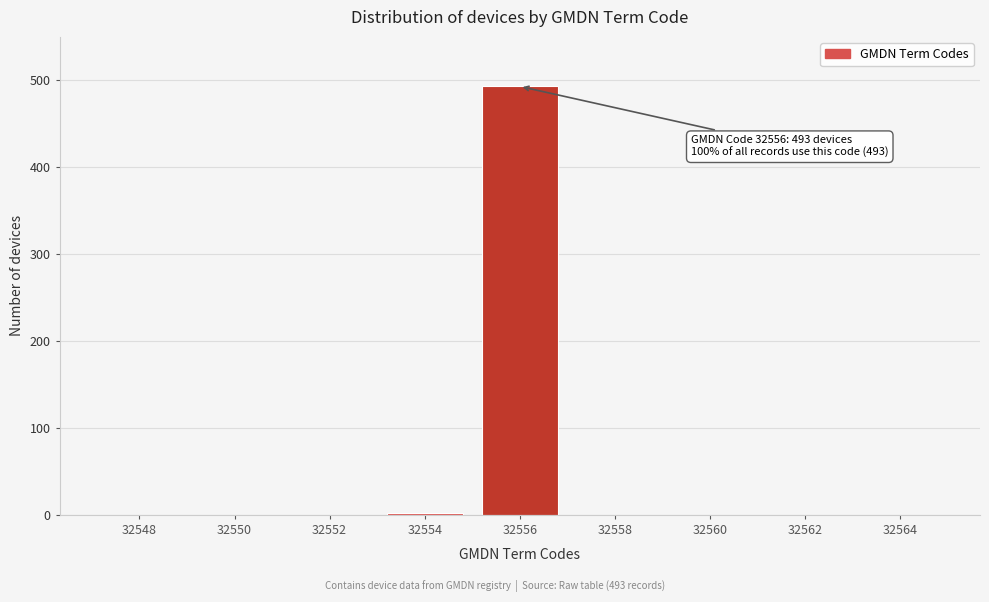

What is the sum of the values at 32556 and 32562?

493